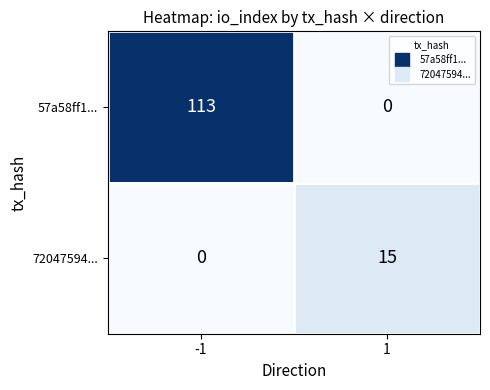

Reading left to right, extract all data points from this chart.

57a58ff1...: 113	0
72047594...: 0	15